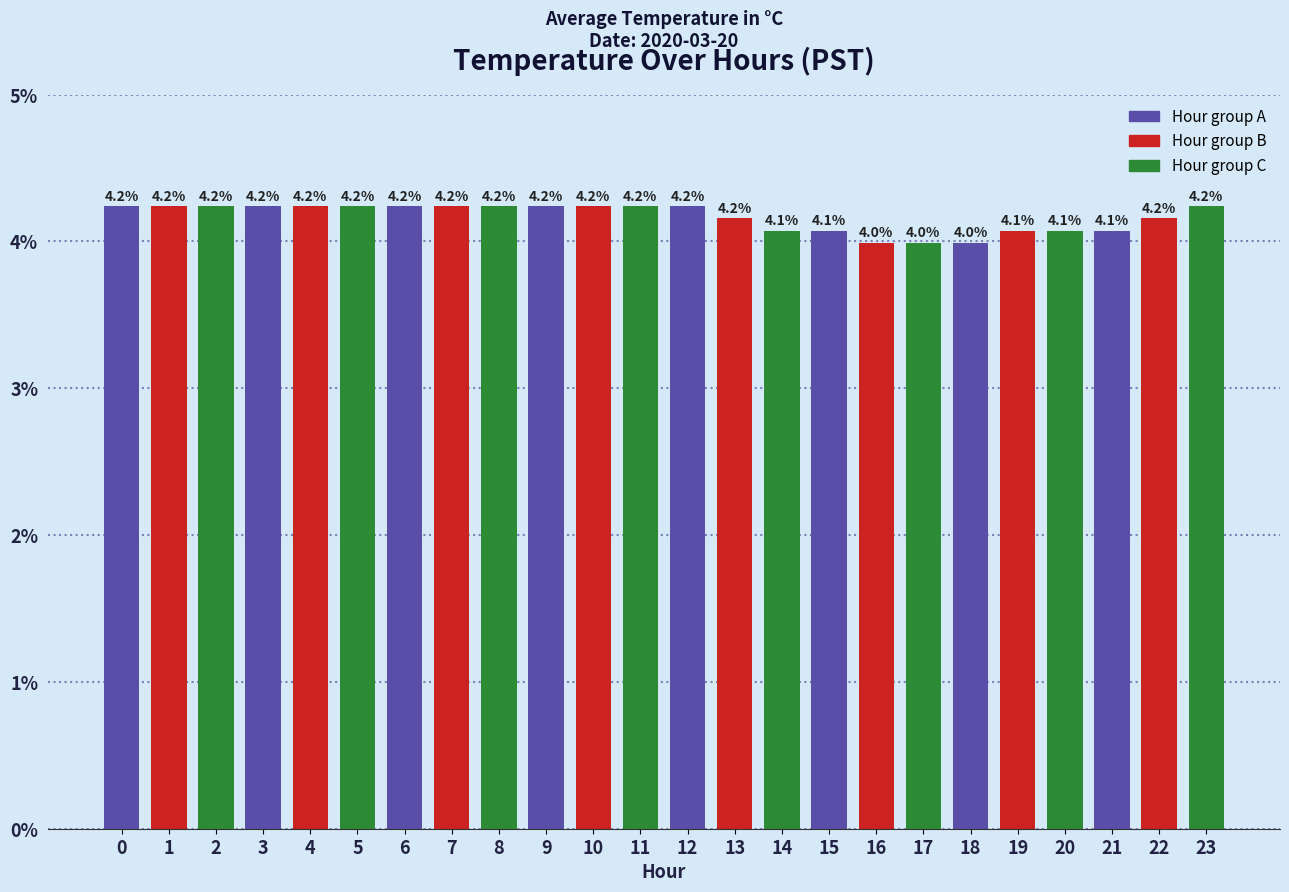

How many distinct data groups are displayed?

1